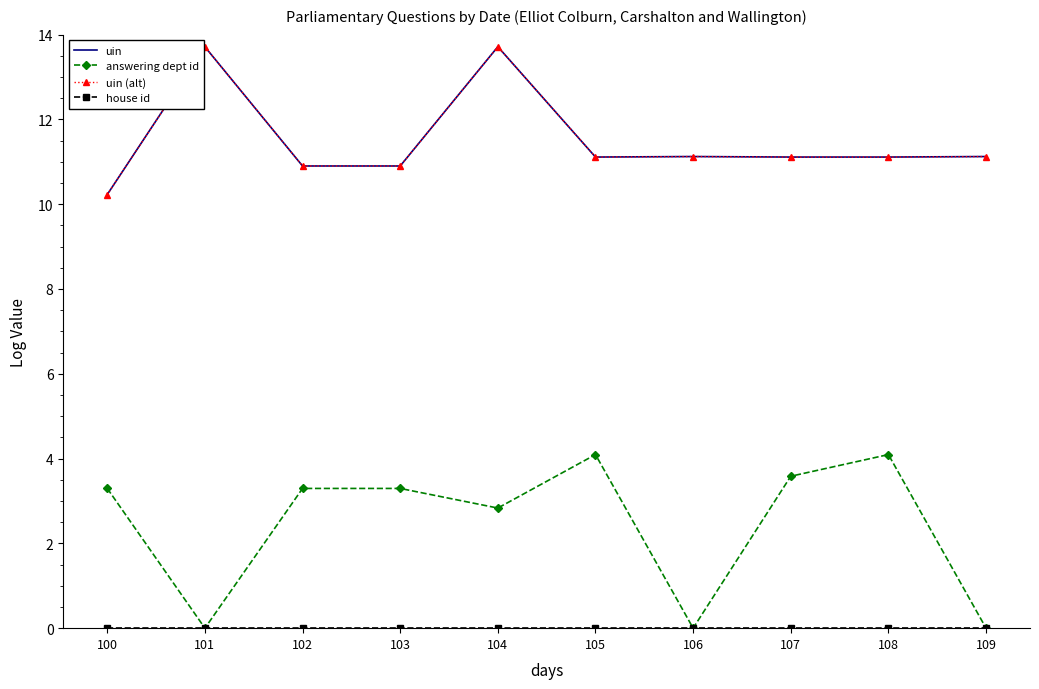

True or false: house id and answering dept id cross at least once.

False